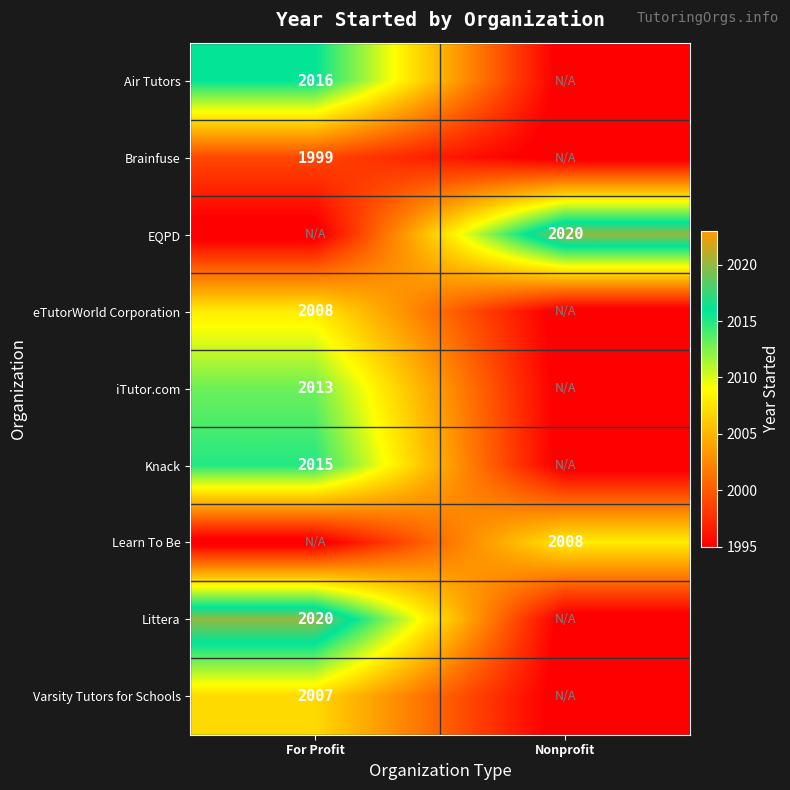

The value of eTutorWorld Corporation at For Profit is 2008. True or false?

True